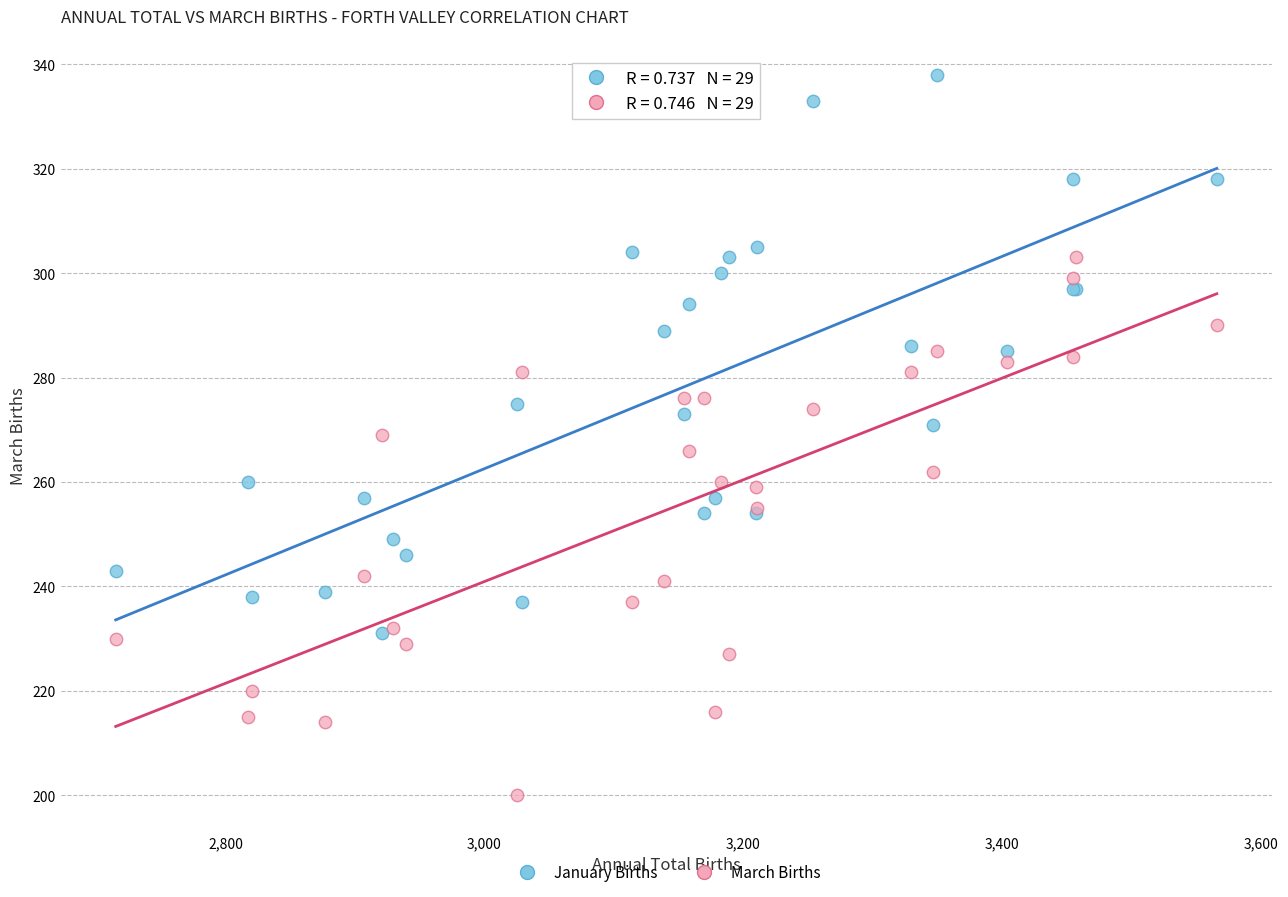

What are all the series names shown in the legend?

January Births, March Births